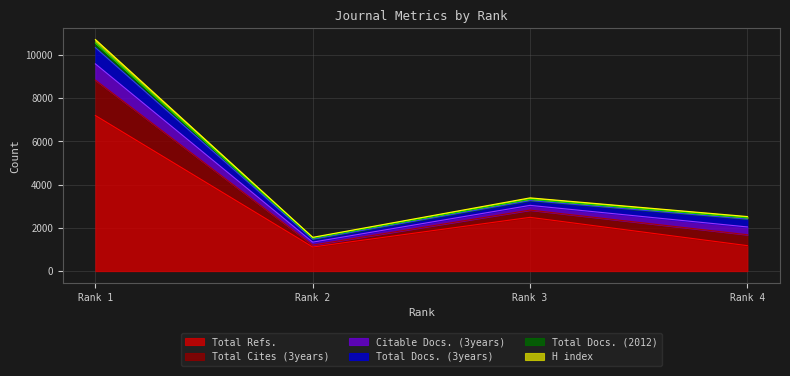

What is the maximum value for Total Refs.?

7187